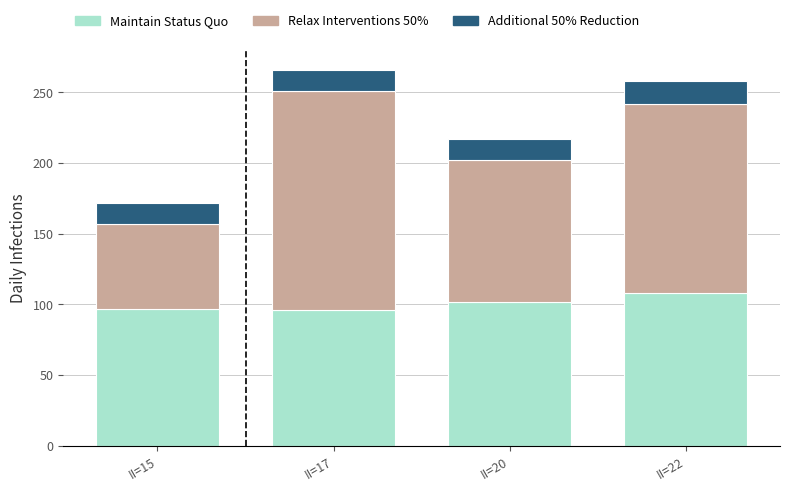

The Maintain Status Quo series shows 102 at II=20. True or false?

True